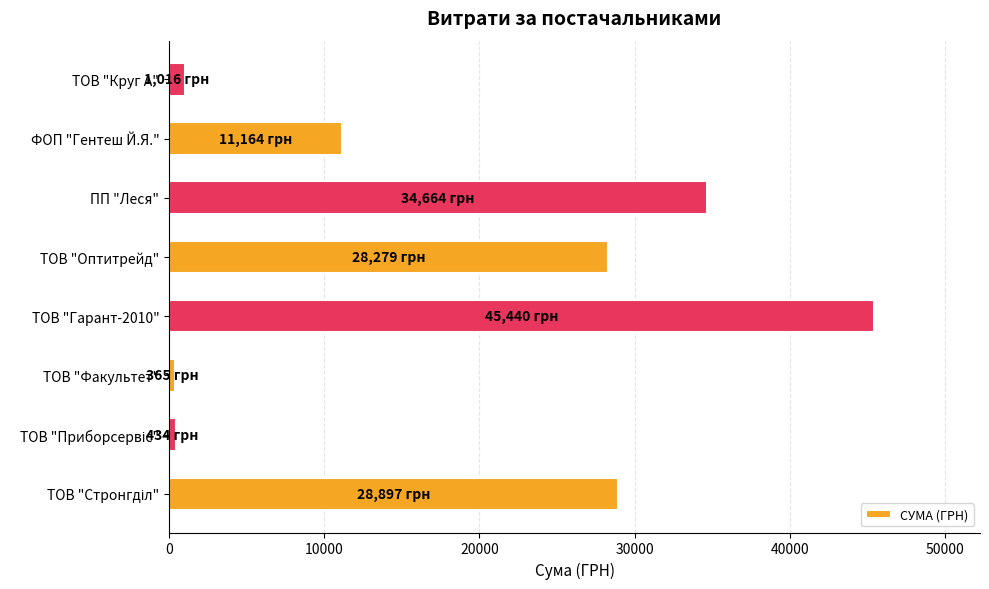

How many series are shown in this chart?

1